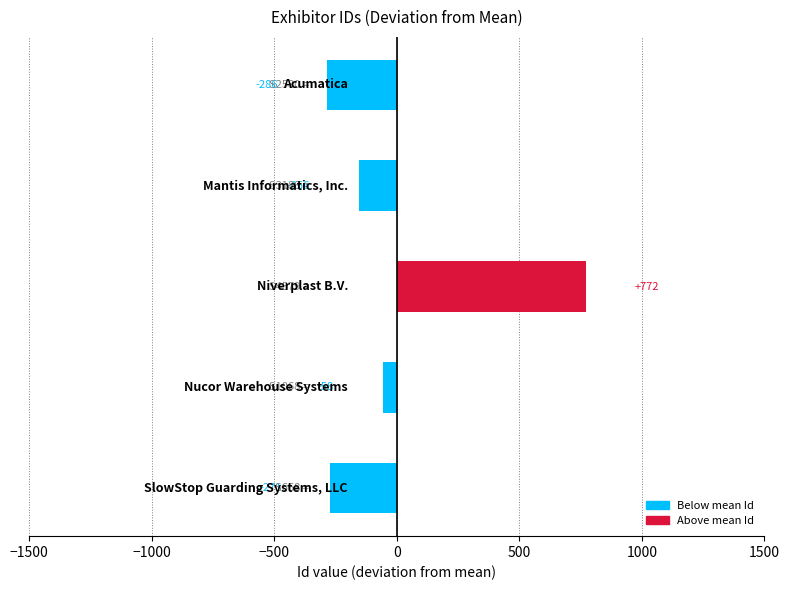

True or false: the data shows 771.8 at Niverplast B.V..

True